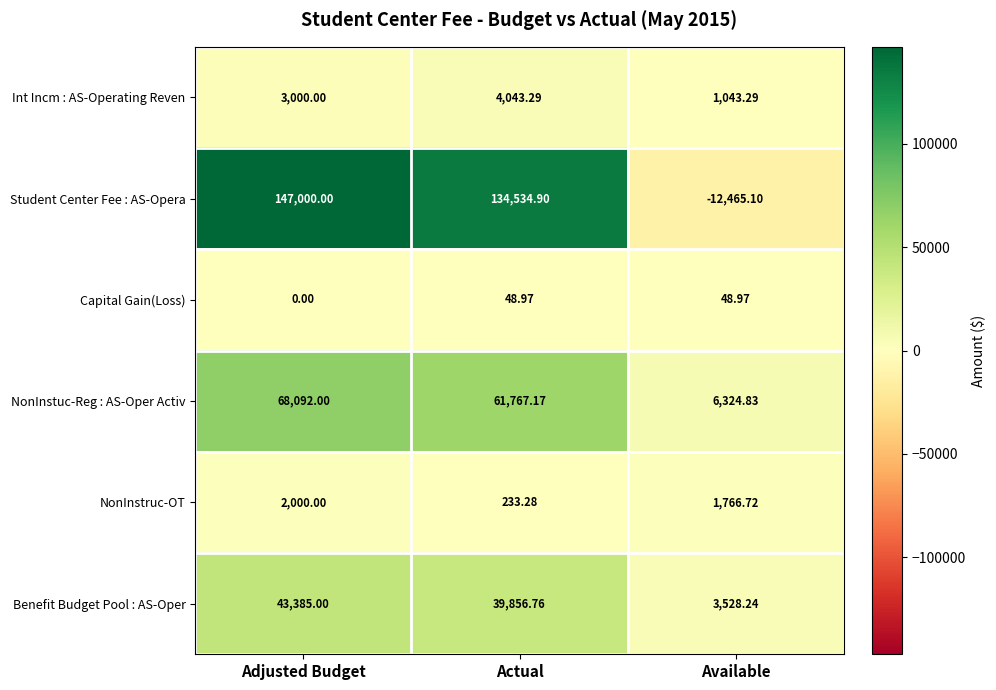

At which category is the sum across all series the highest?

Adjusted Budget